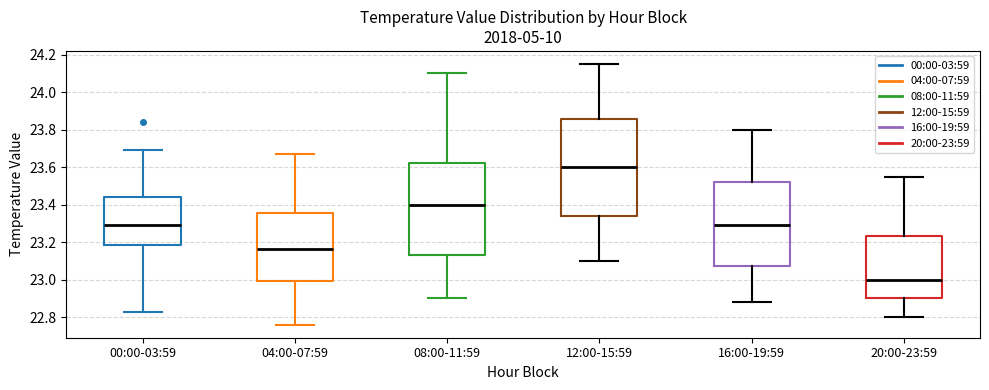

Which box is the tallest, from its lower edge to its upper edge?

12:00-15:59